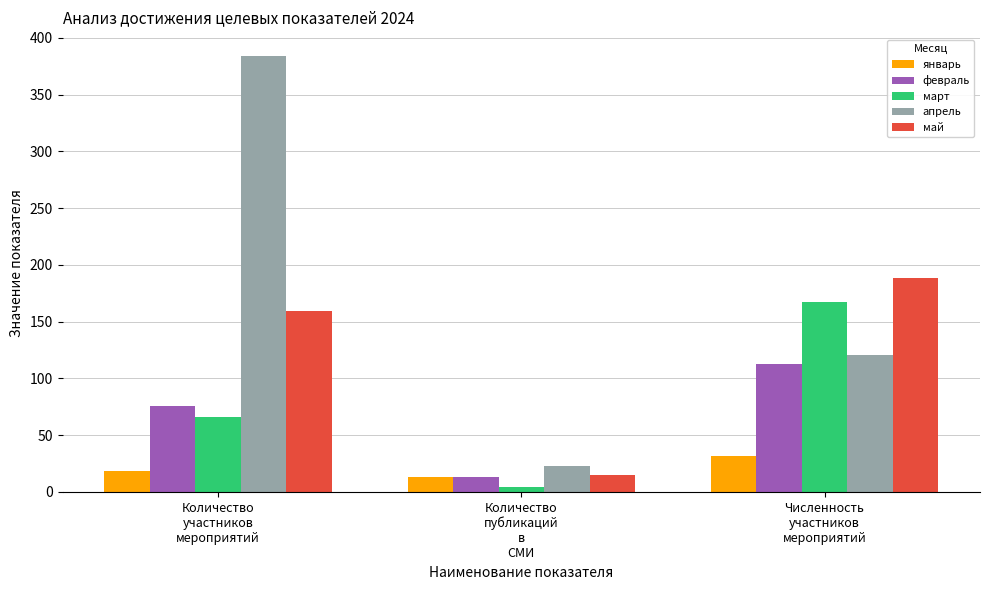

What are all the series names shown in the legend?

январь, февраль, март, апрель, май